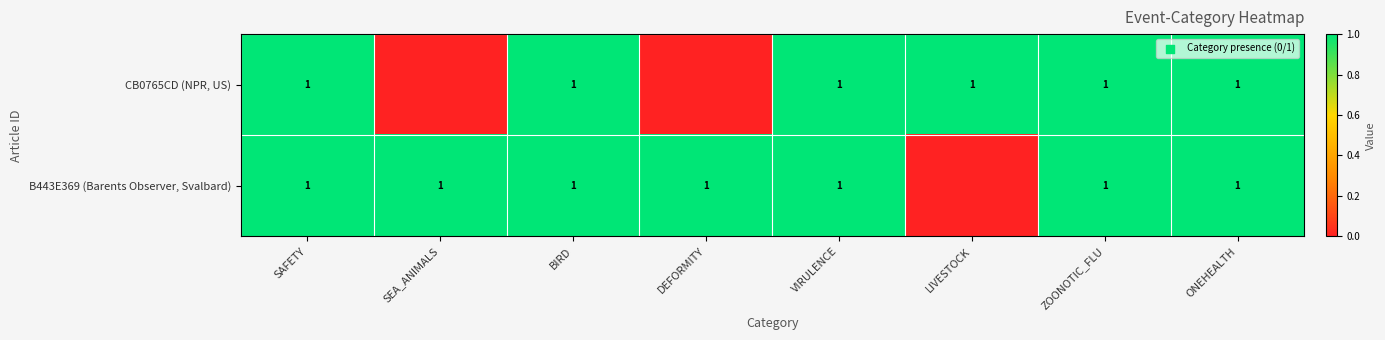

What is the sum of the B443E369 (Barents Observer, Svalbard) values at VIRULENCE and SAFETY?

2